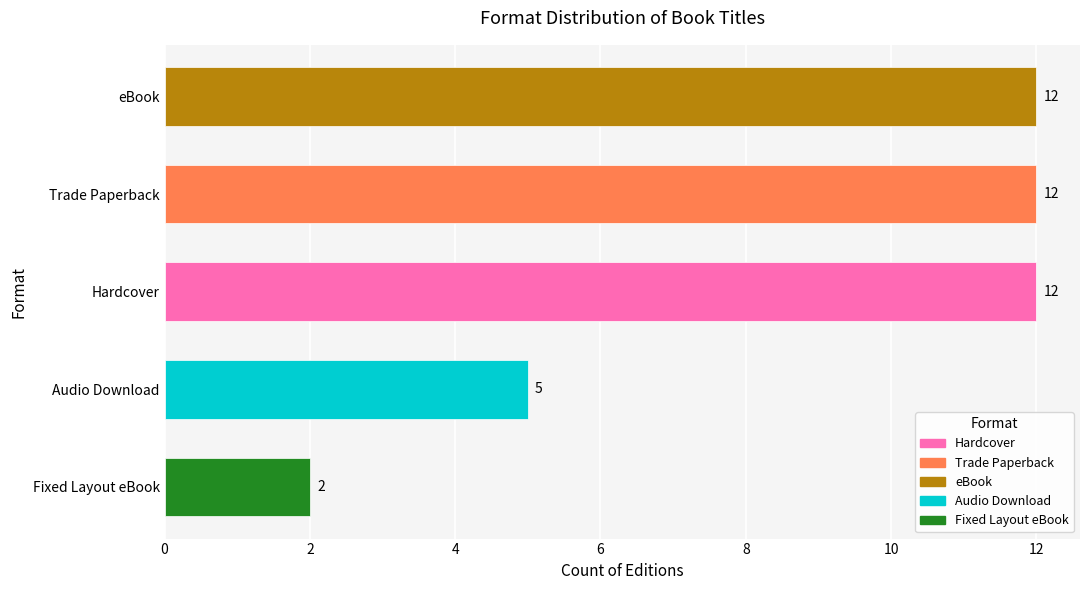

Is it true that the value at Trade Paperback is 12?

True